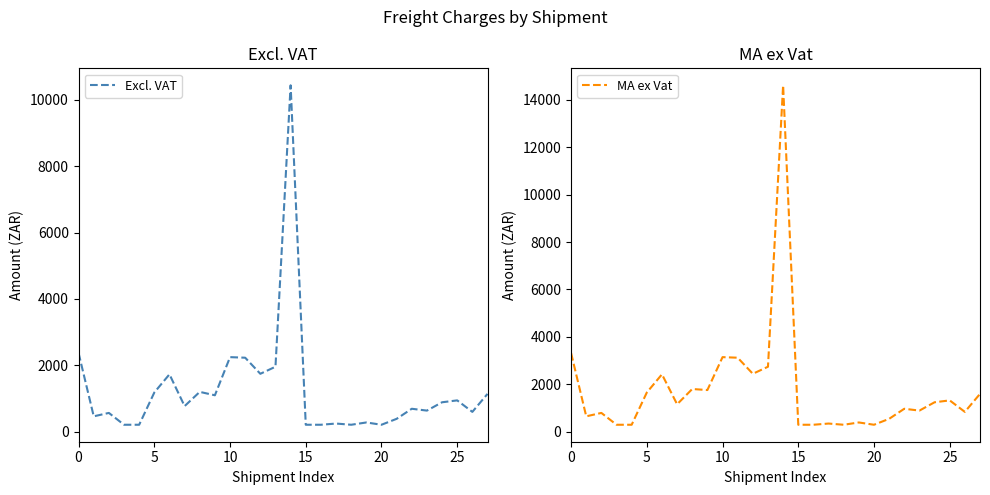

True or false: MA ex Vat has more than 1 interior local peaks.

True